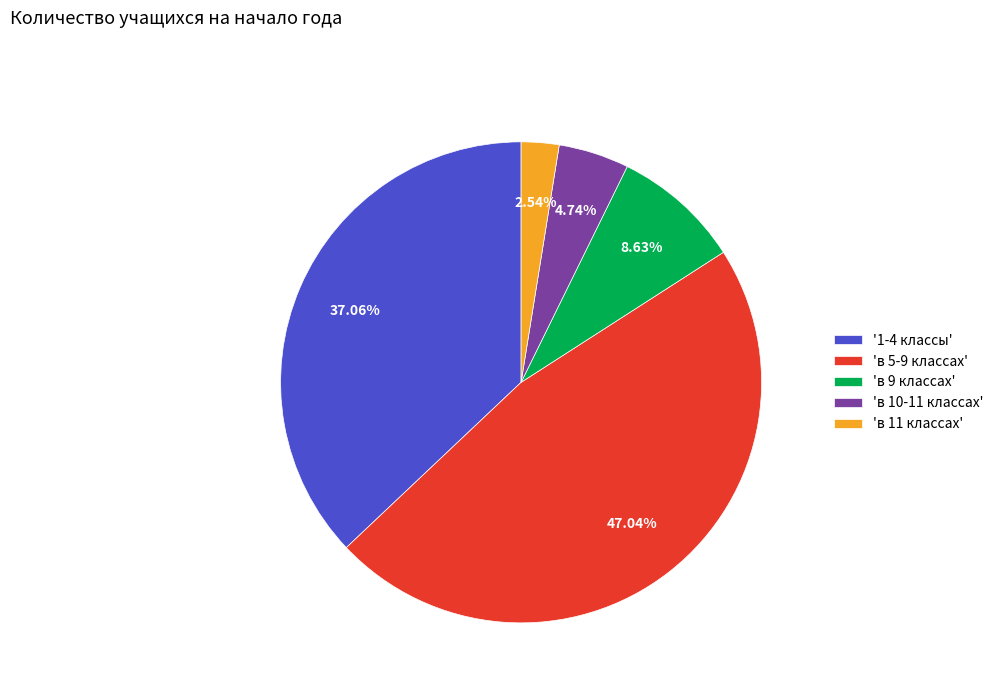

What is the ratio of the value at '1-4 классы' to the value at 'в 11 классах'?

14.6